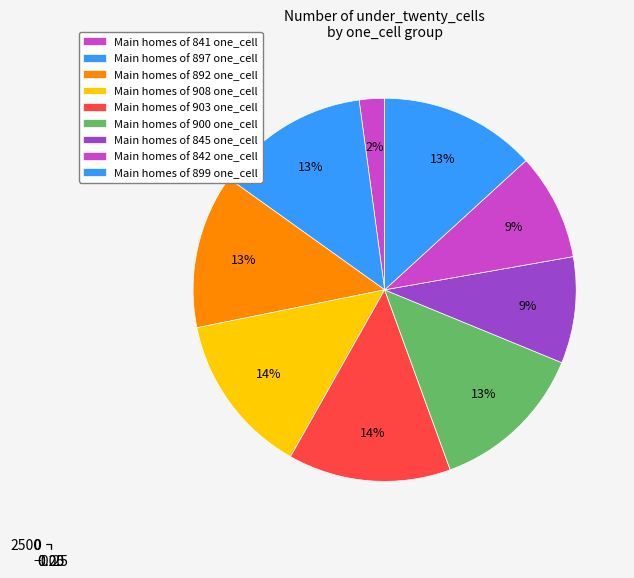

What percentage is the 892 slice, to the nearest percent?

13%